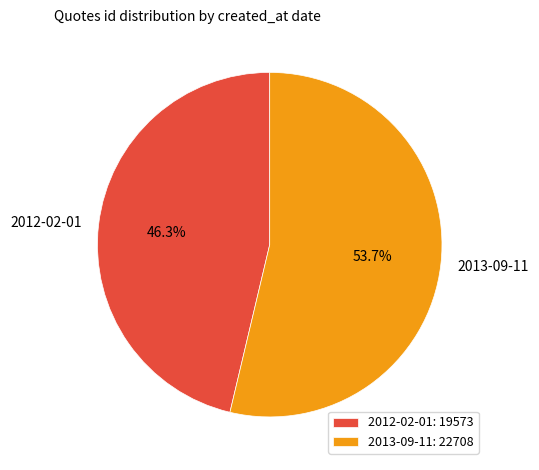

Between 2013-09-11 and 2012-02-01, which is larger?

2013-09-11